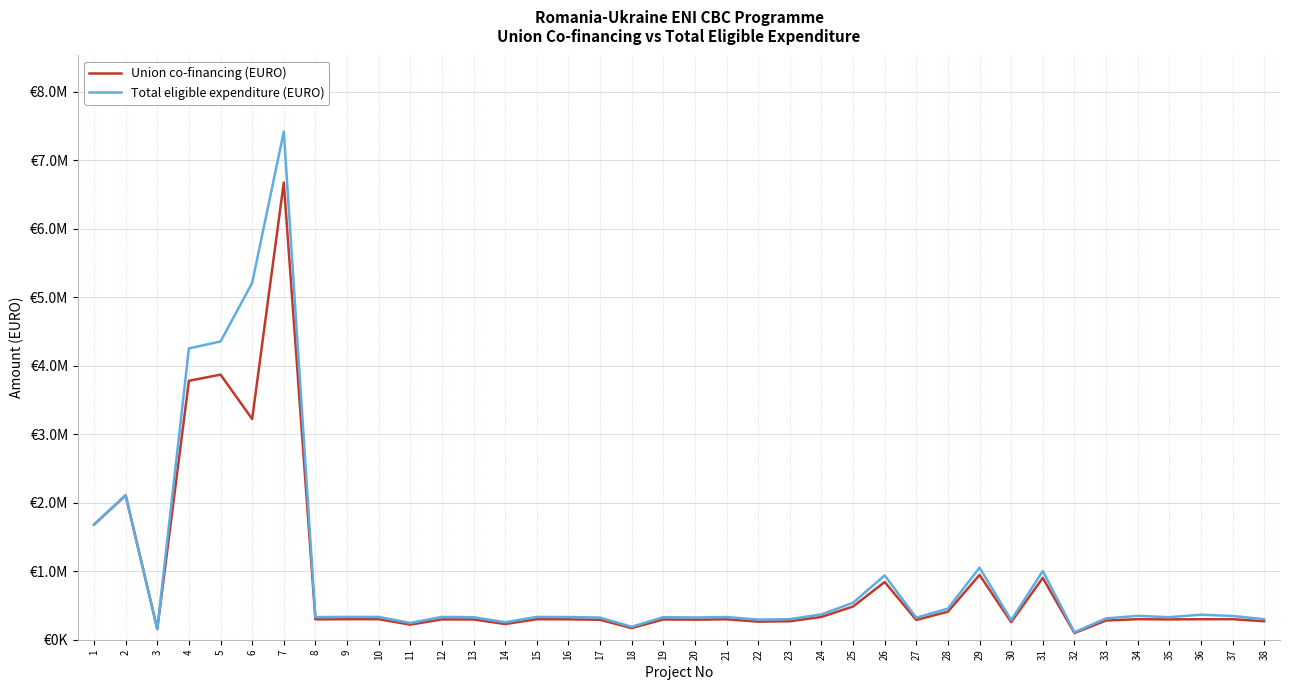

True or false: Union co-financing (EURO) has more than 1 interior local peaks.

True